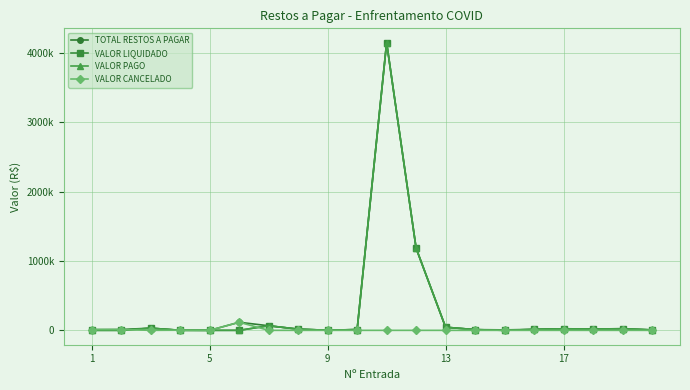

Does the chart have visible grid lines?

Yes